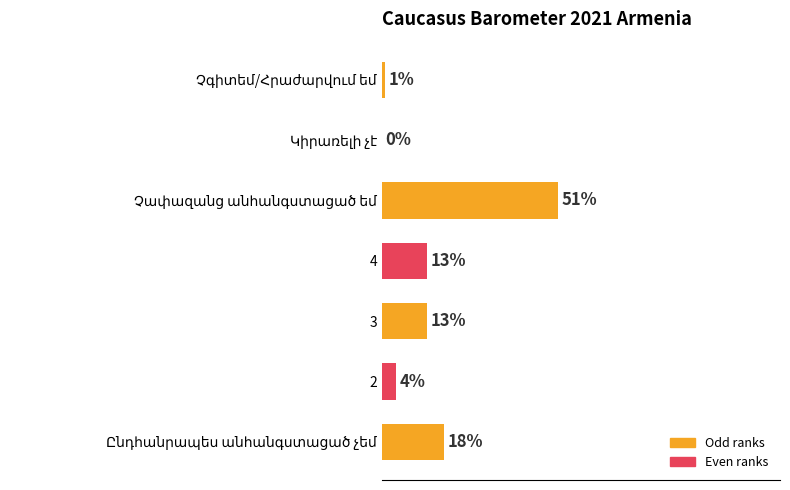

Are the bars horizontal?

Yes